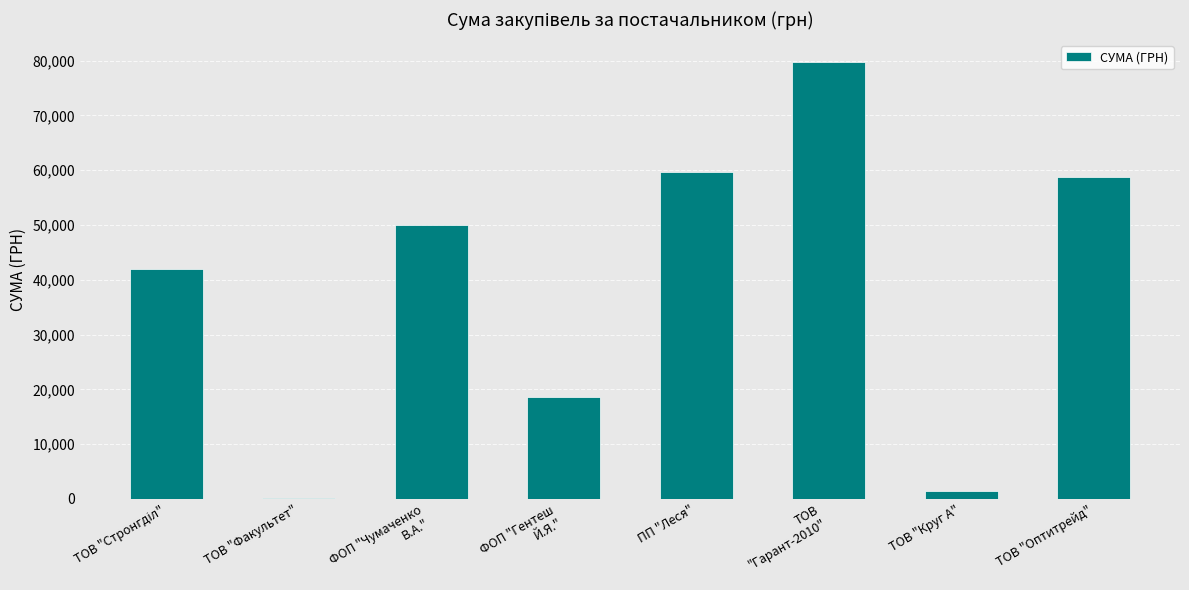

What is the change in value from ТОВ "Круг А" to ТОВ "Оптитрейд"?

+57328.4